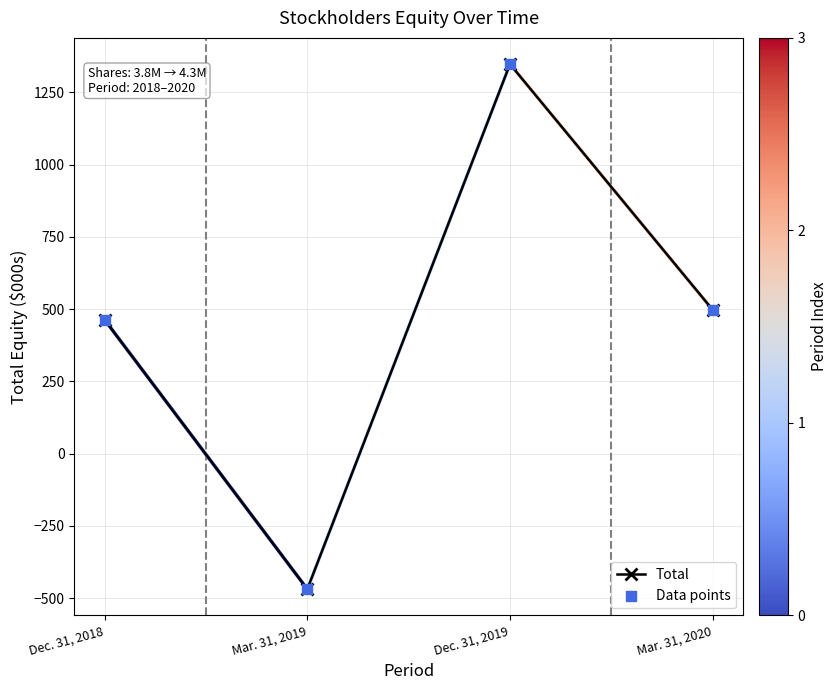

List the labels in order of value, largest first.

Dec. 31, 2019, Mar. 31, 2020, Dec. 31, 2018, Mar. 31, 2019